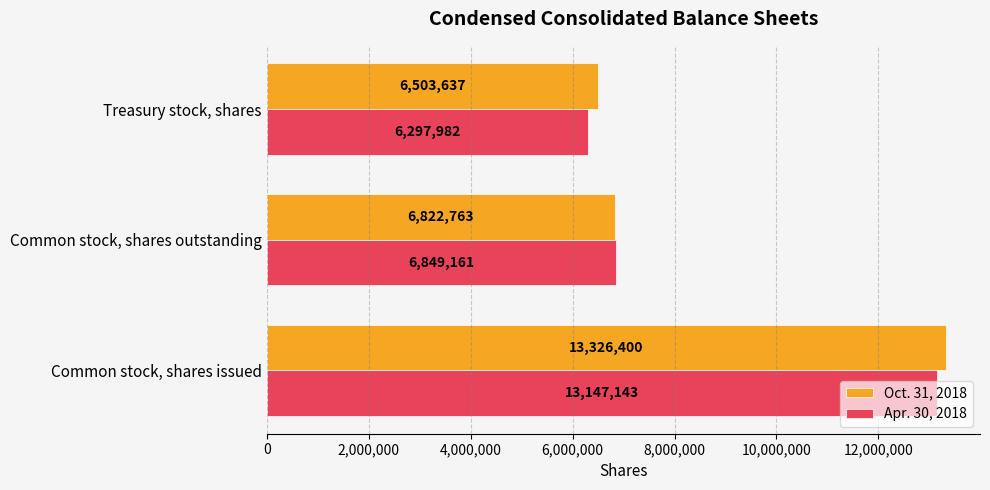

List the series in order of their peak value, lowest first.

Apr. 30, 2018, Oct. 31, 2018